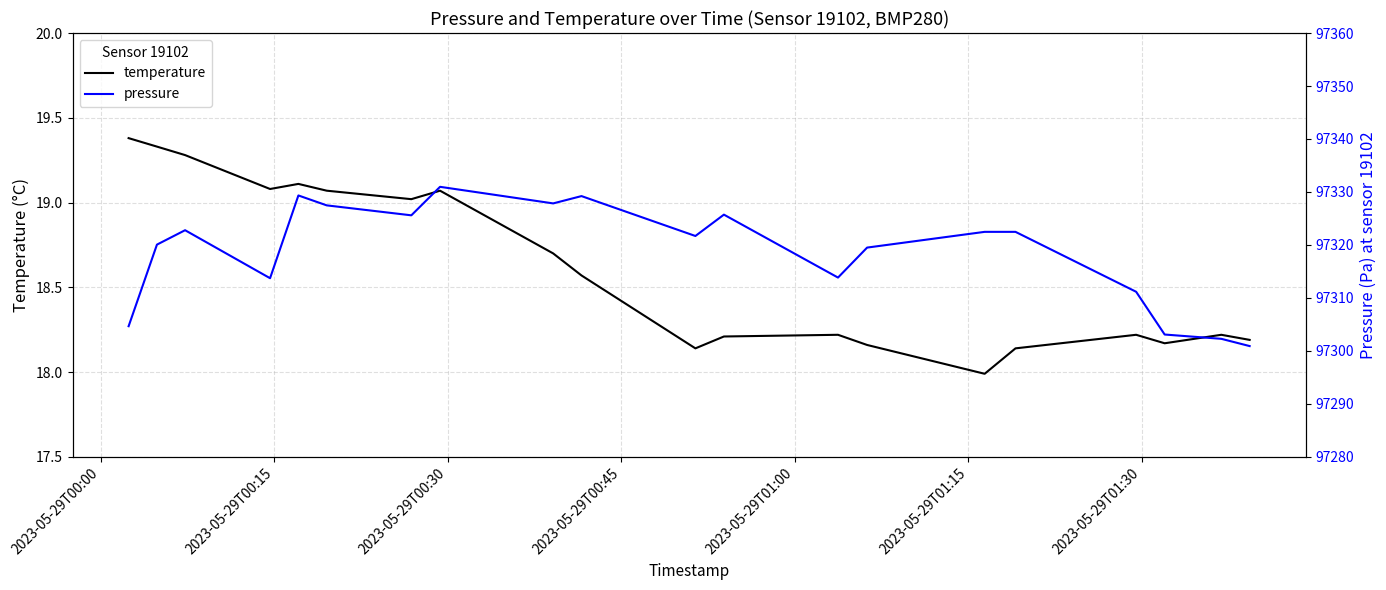

What is the sum of all pressure values?

1946374.8